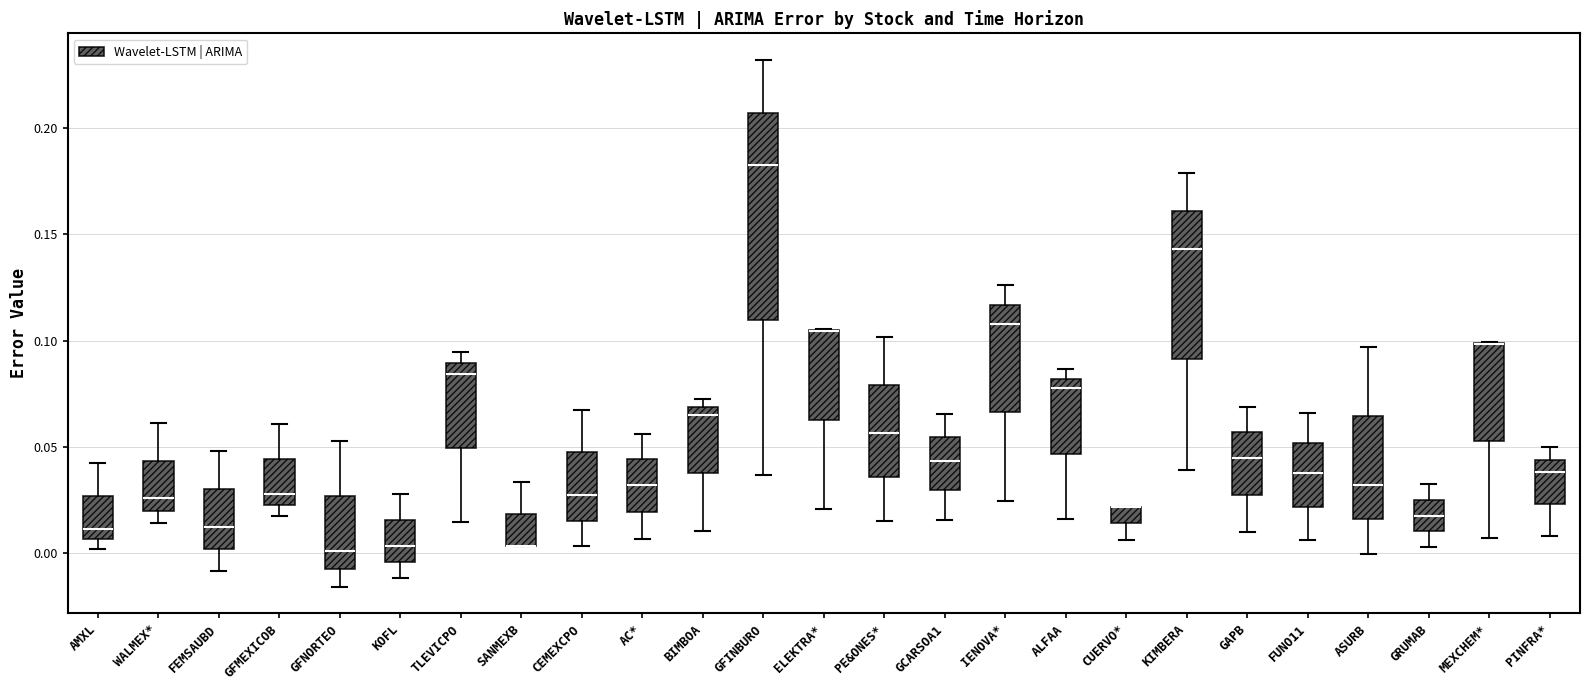

Comparing the boxes themselves (not the whiskers), which one is the tallest?

GFINBURO